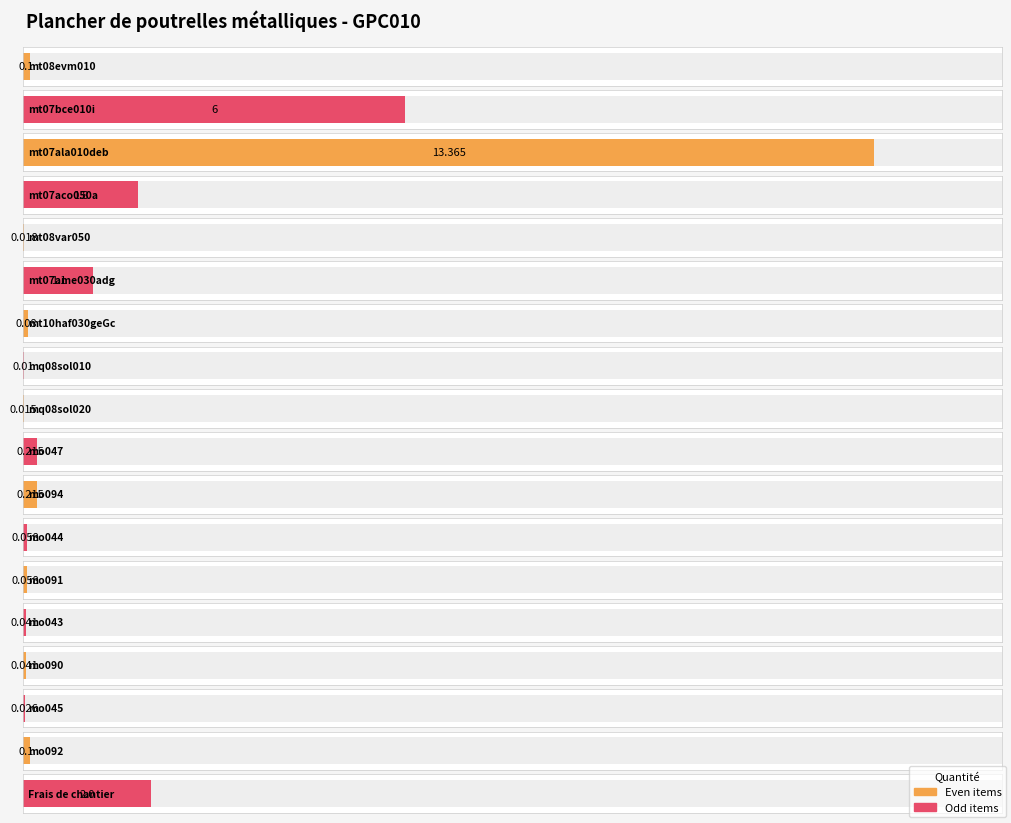

Read the value at mt07ala010deb.

13.4